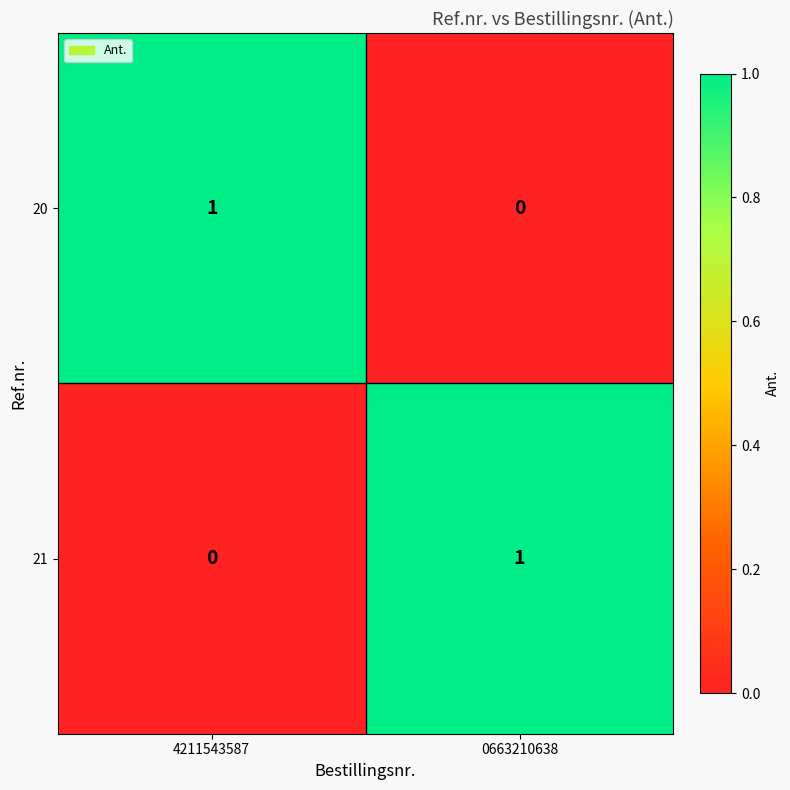

At which label does 20 reach its peak?

4211543587